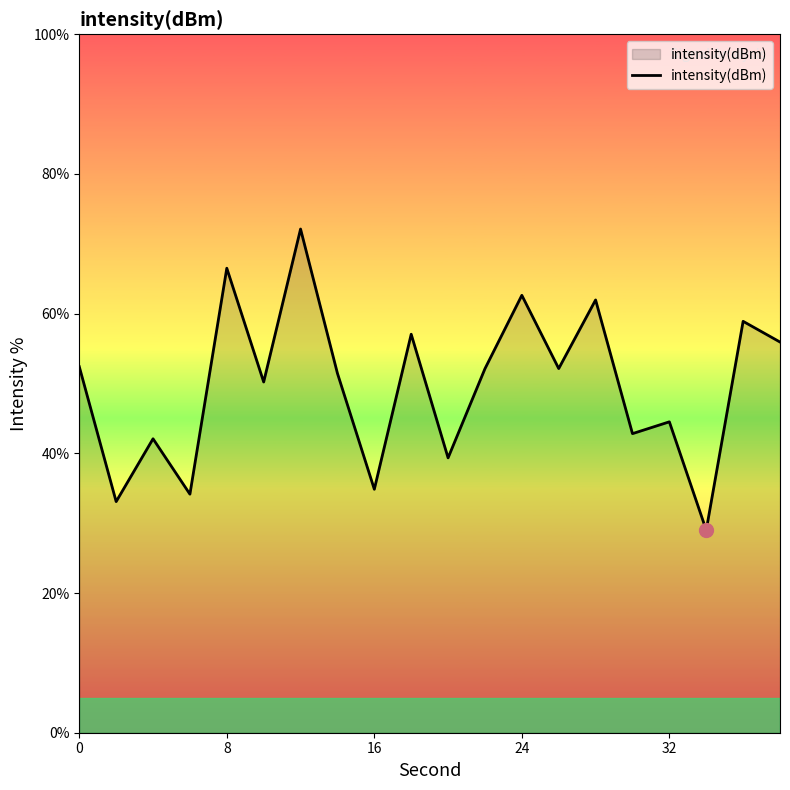

What is the minimum value shown in the chart?

29.0